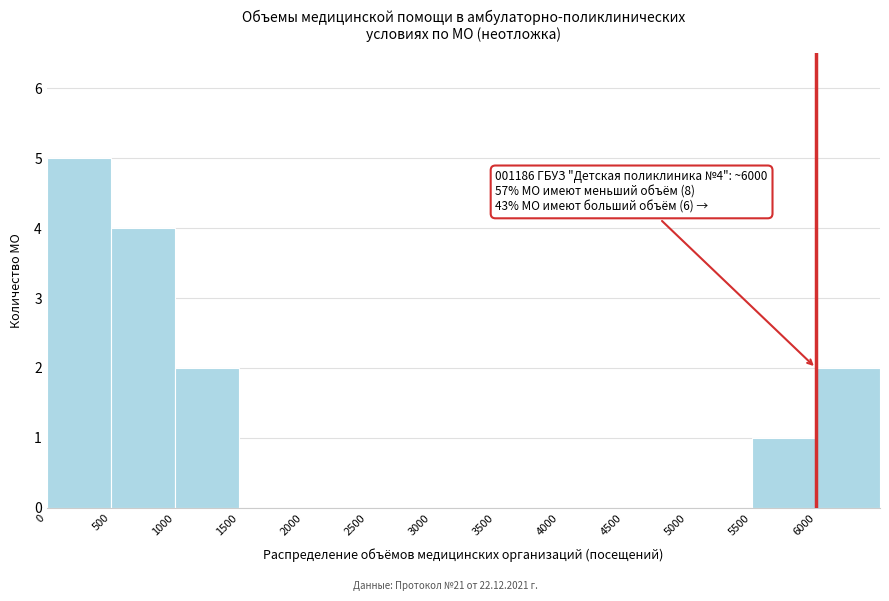

Which range on the x-axis has the tallest bar?

0 to 500